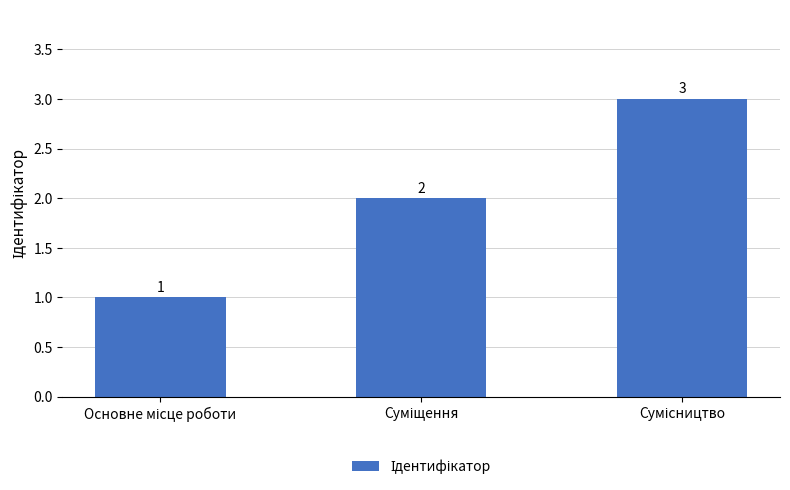

What is the value of the 2nd bar from the left?

2